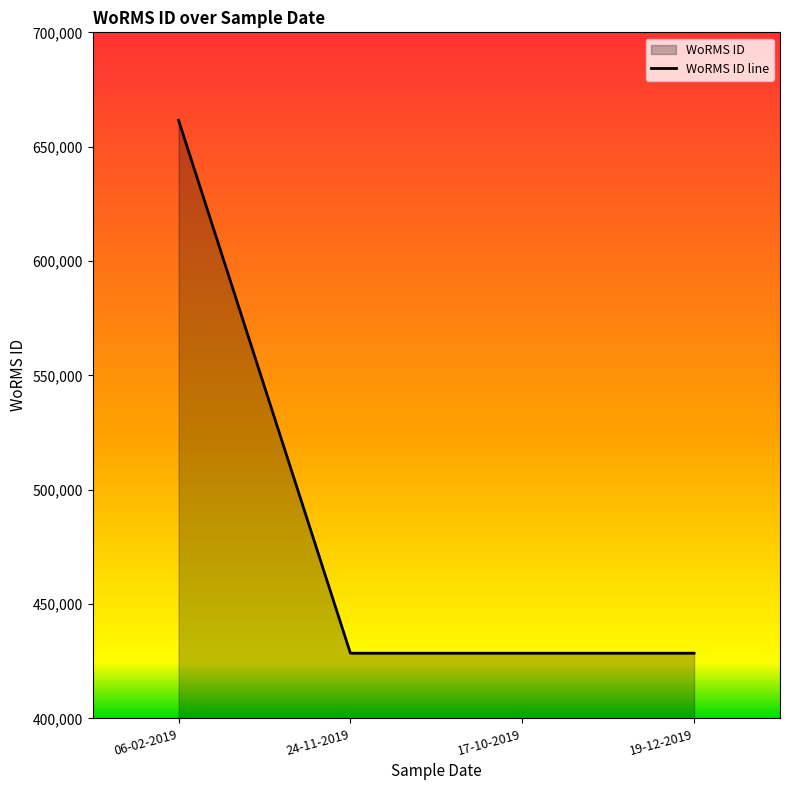

What is the maximum value shown in the chart?

661559